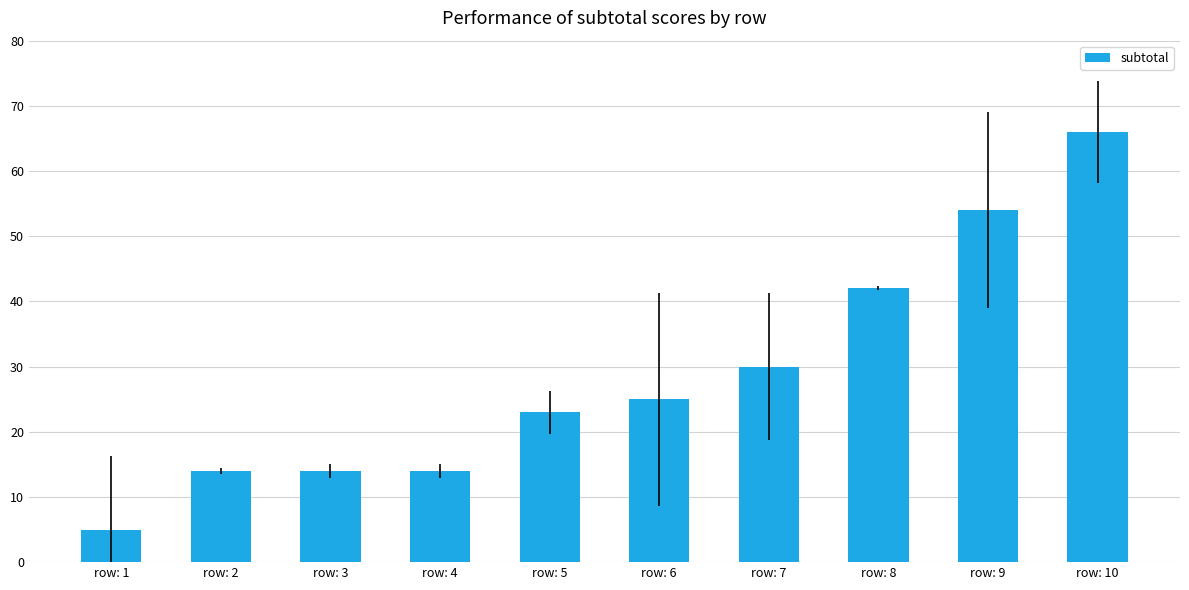

Reading left to right, transcribe all the data shown in this chart.

row: 1=5	row: 2=14	row: 3=14	row: 4=14	row: 5=23	row: 6=25	row: 7=30	row: 8=42	row: 9=54	row: 10=66